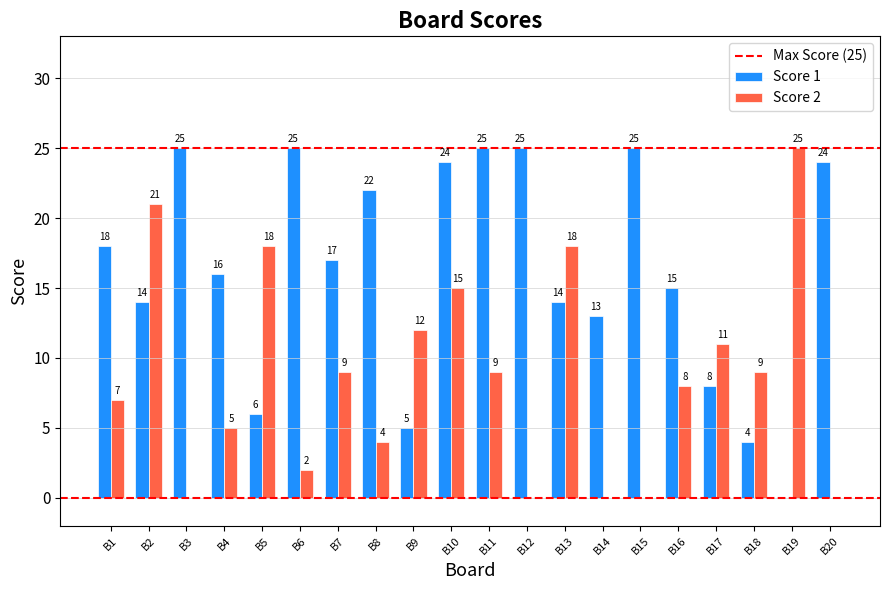

At which label is Score 2 closest to 12?

B9